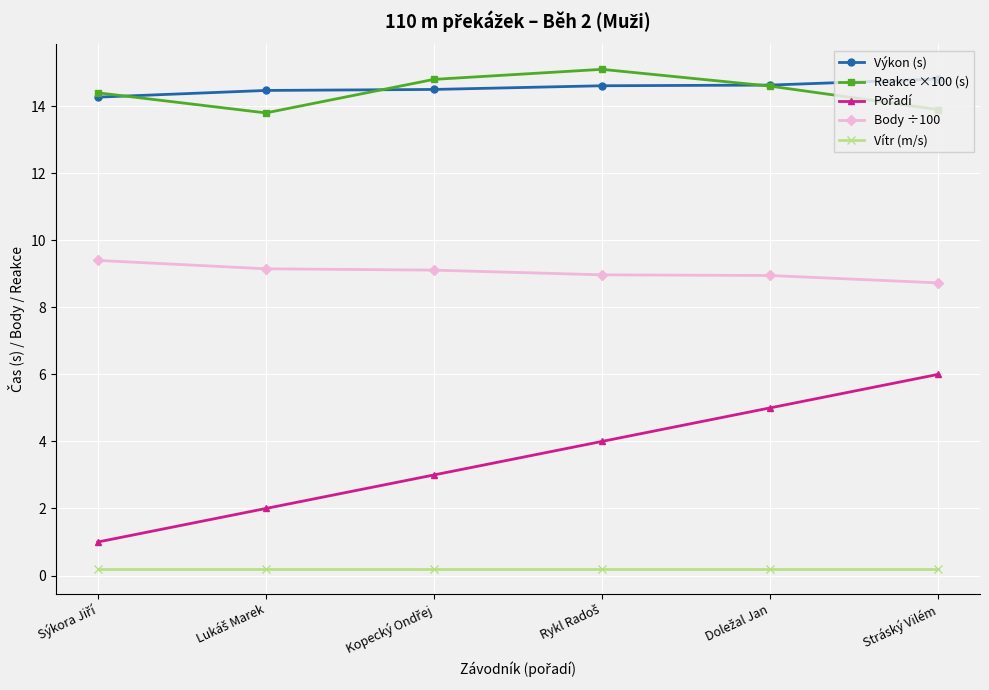

How many lines are shown in the chart?

5